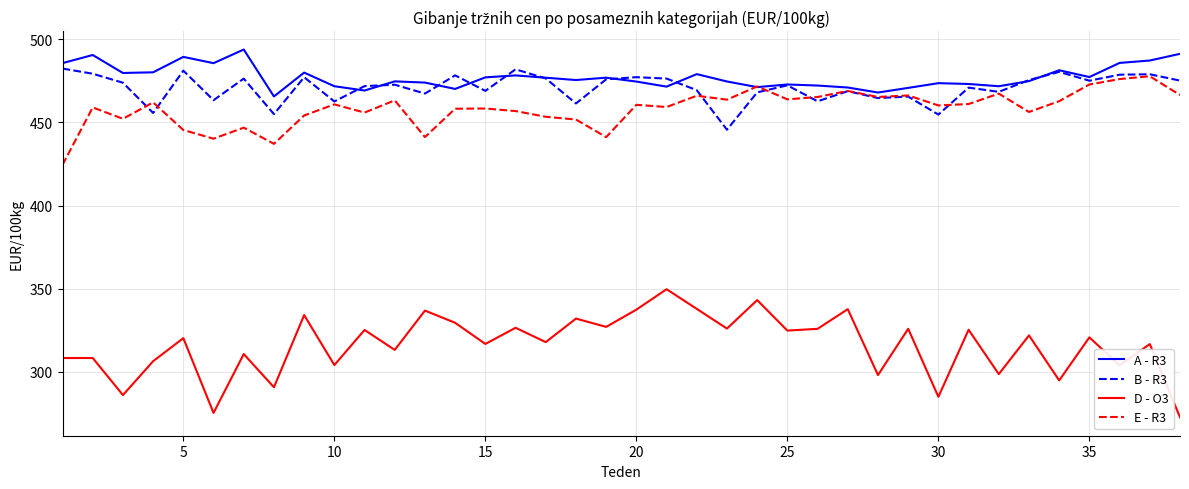

How many intersections are there between E - R3 and A - R3?

2